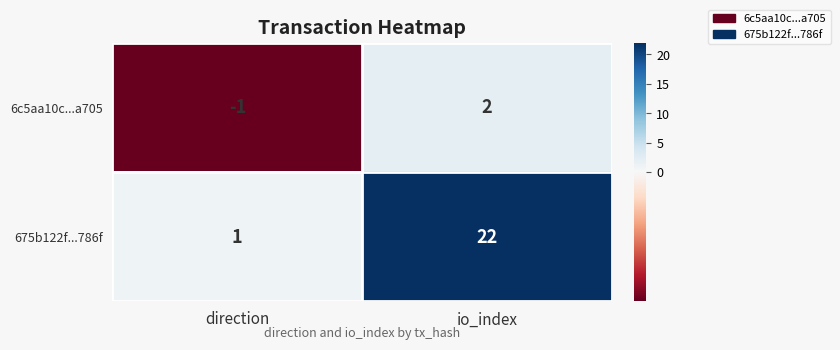

Reading right to left, extract all data points from this chart.

6c5aa10c...a705: io_index=2	direction=-1
675b122f...786f: io_index=22	direction=1